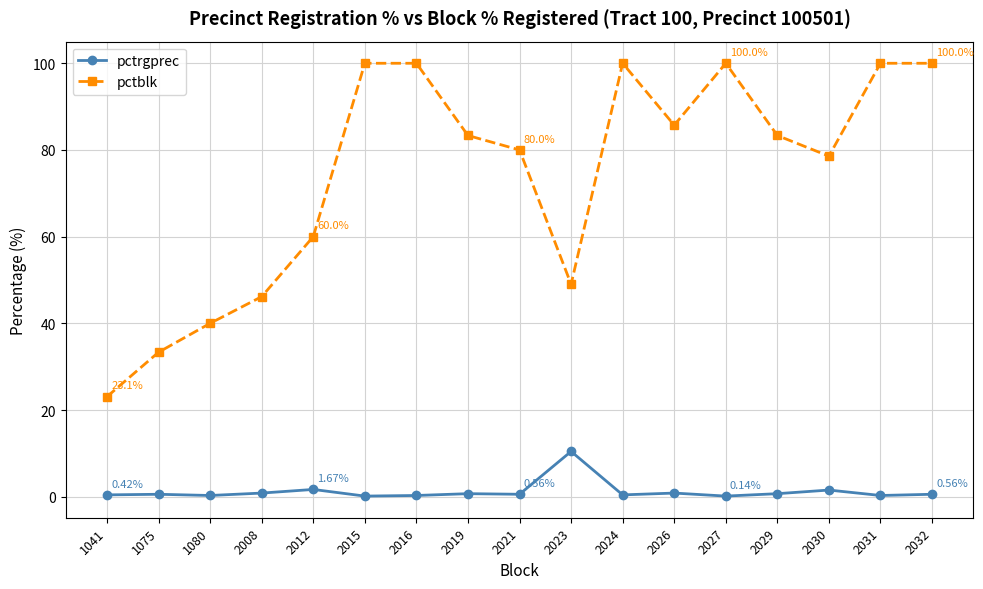

What is the sum of the pctblk values at 2012 and 2026?

145.7